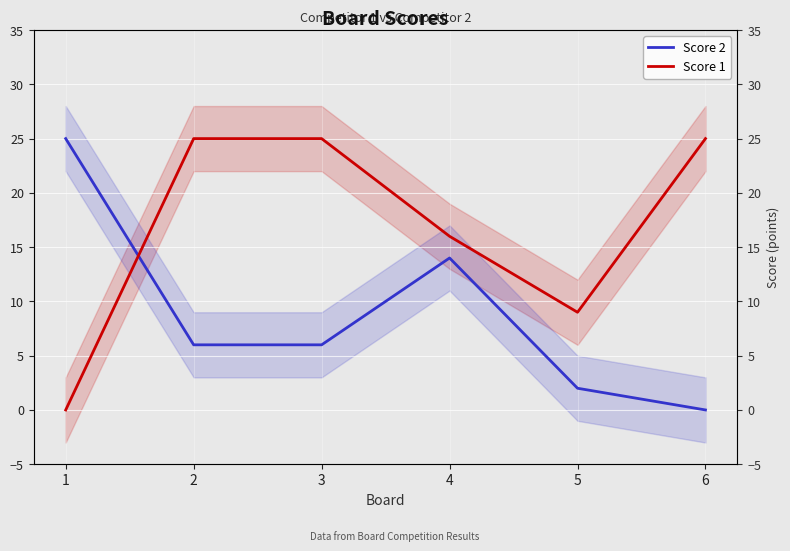

Which category has the lowest value in the Score 2 series?

6